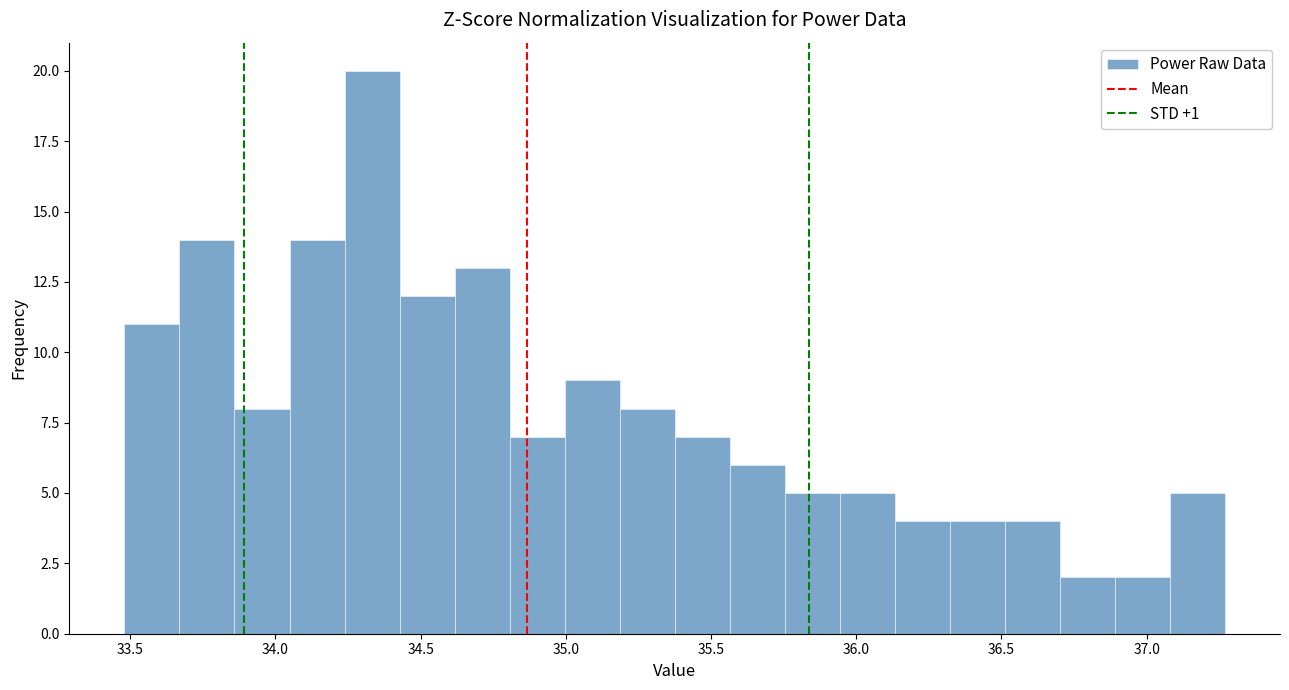

Around what value on the x-axis is the tallest bar? Give the approximate position of its centre, as read against the axis.

34.35